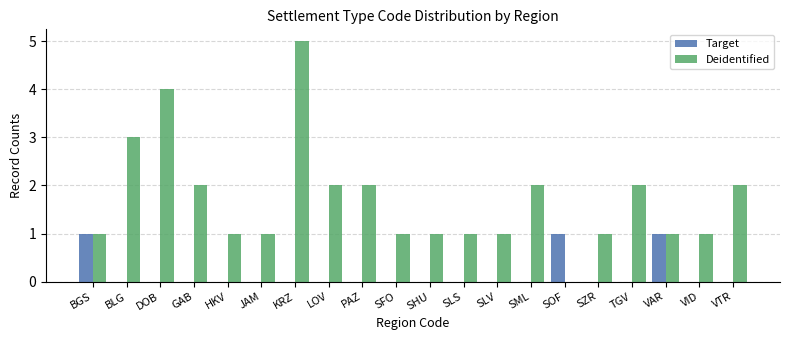

At which category is the sum across all series the highest?

KRZ